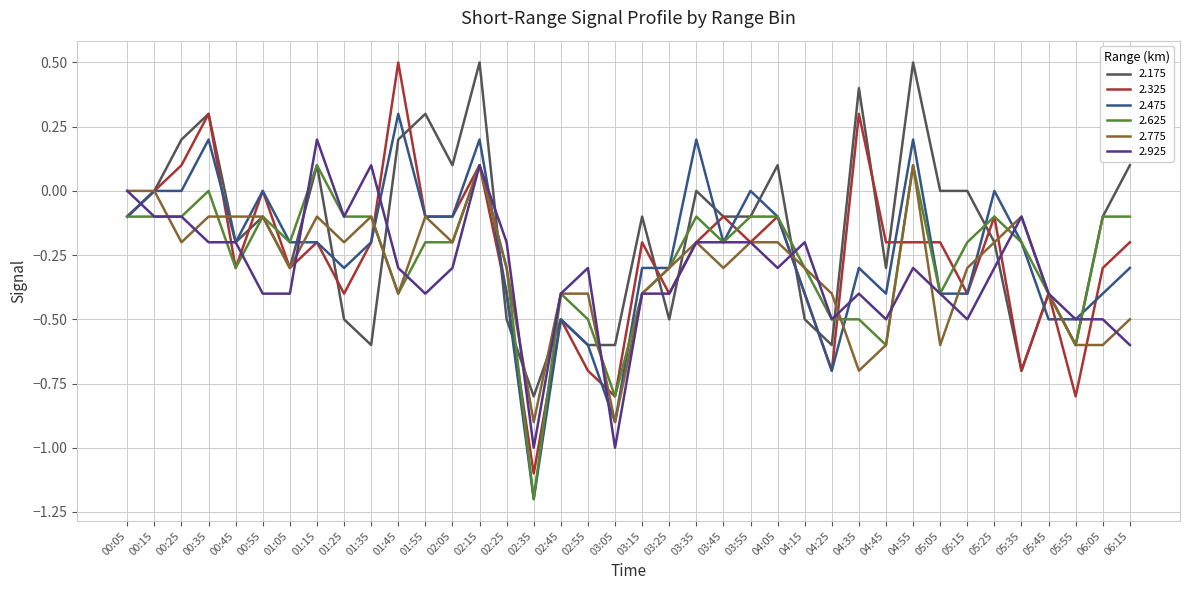

Does the chart have visible grid lines?

Yes